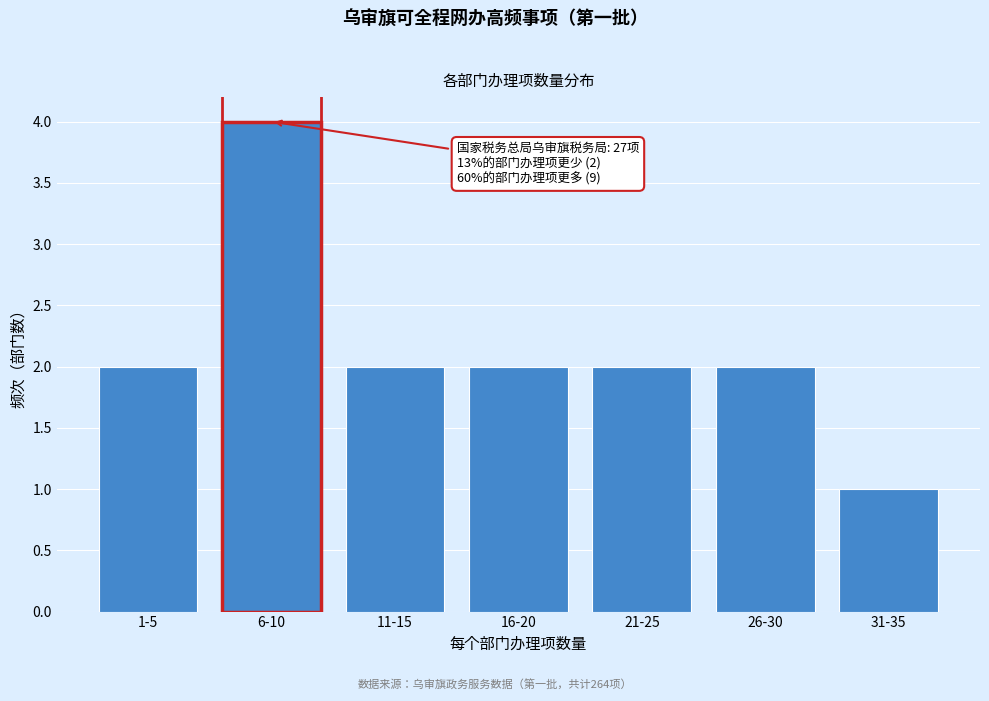

Reading left to right, what are all the values shown in this chart?

2	4	2	2	2	2	1